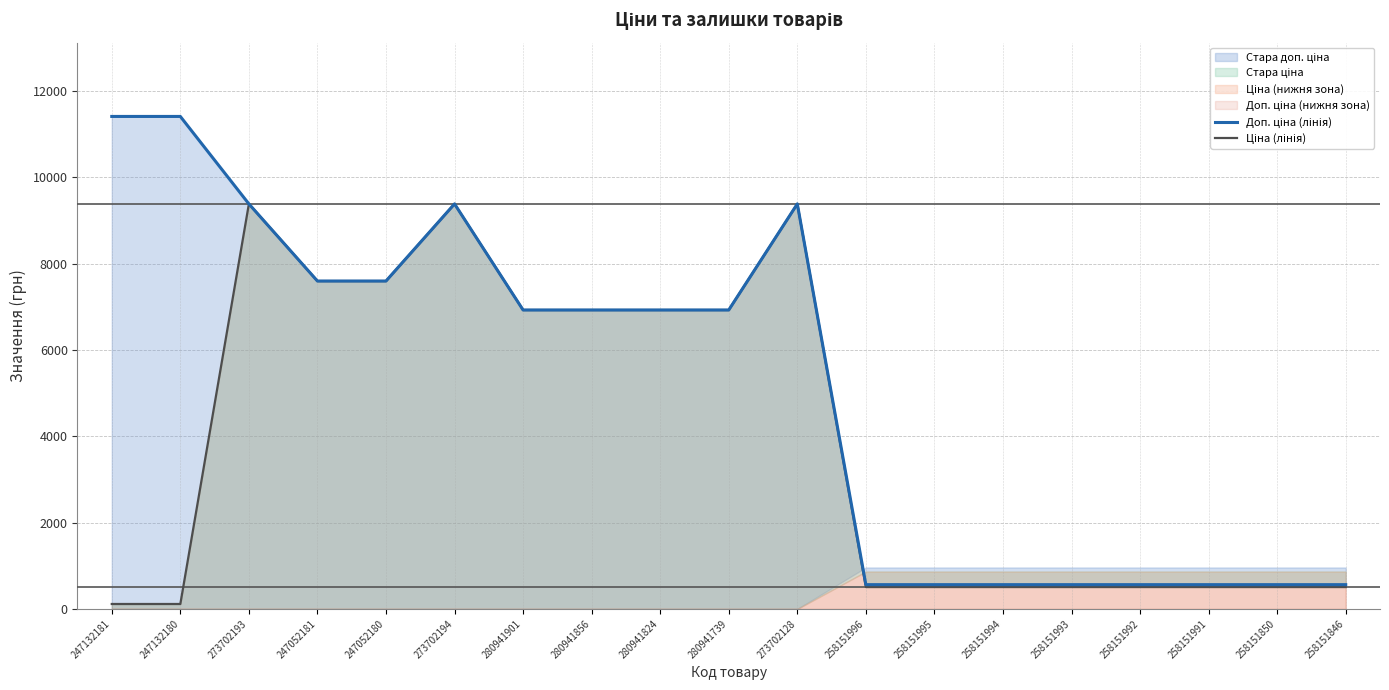

What is the value of the Ціна (лінія) point at the 14th from the left?

507.2